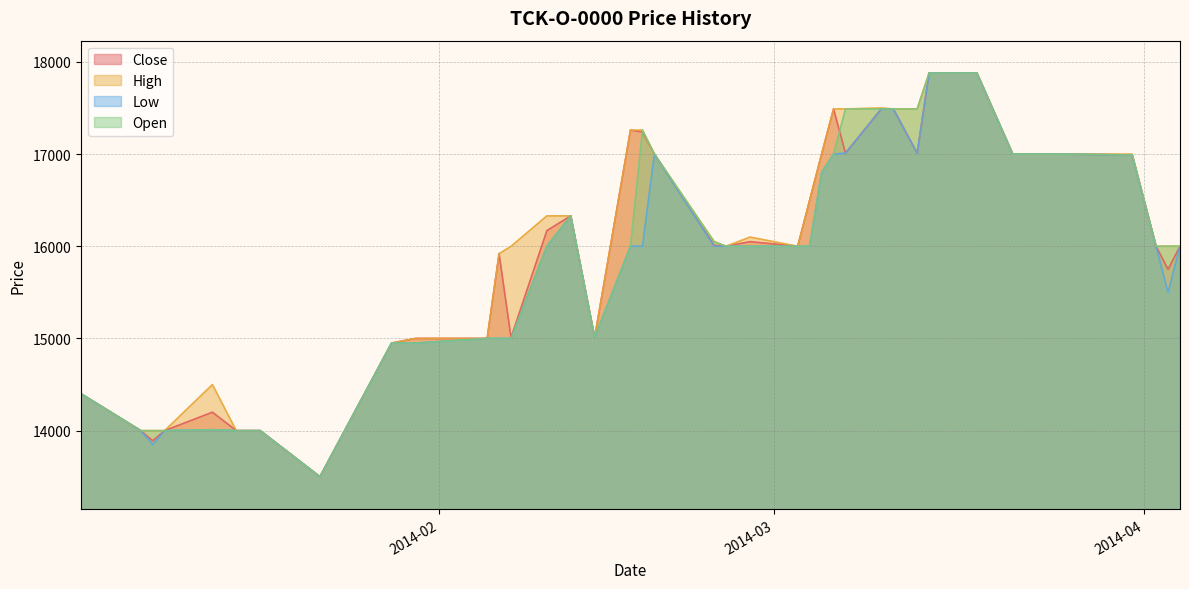

Which category has the lowest value in the Low series?

2014-01-22